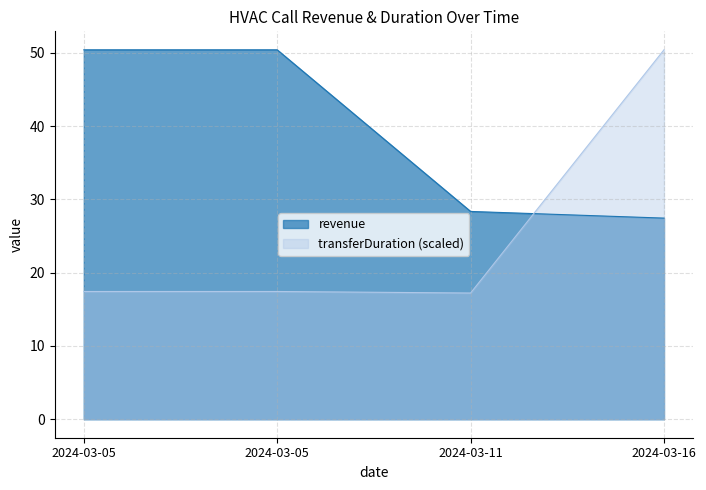

Rank the categories by revenue value from highest to lowest.

2024-03-05, 2024-03-05, 2024-03-11, 2024-03-16